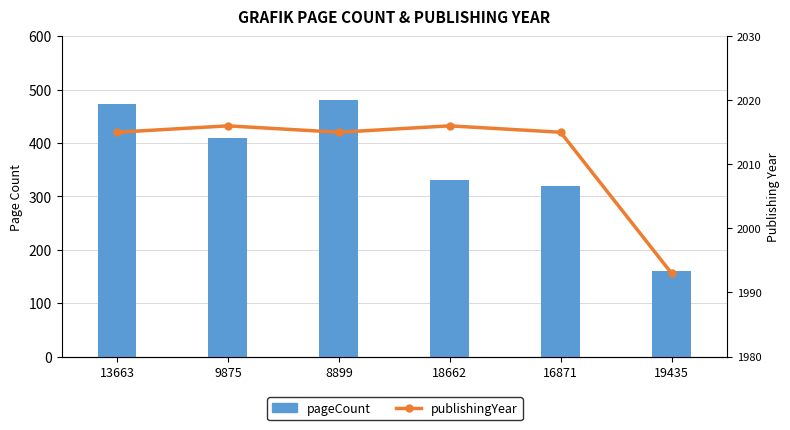

At which label is publishingYear closest to 2004?

13663